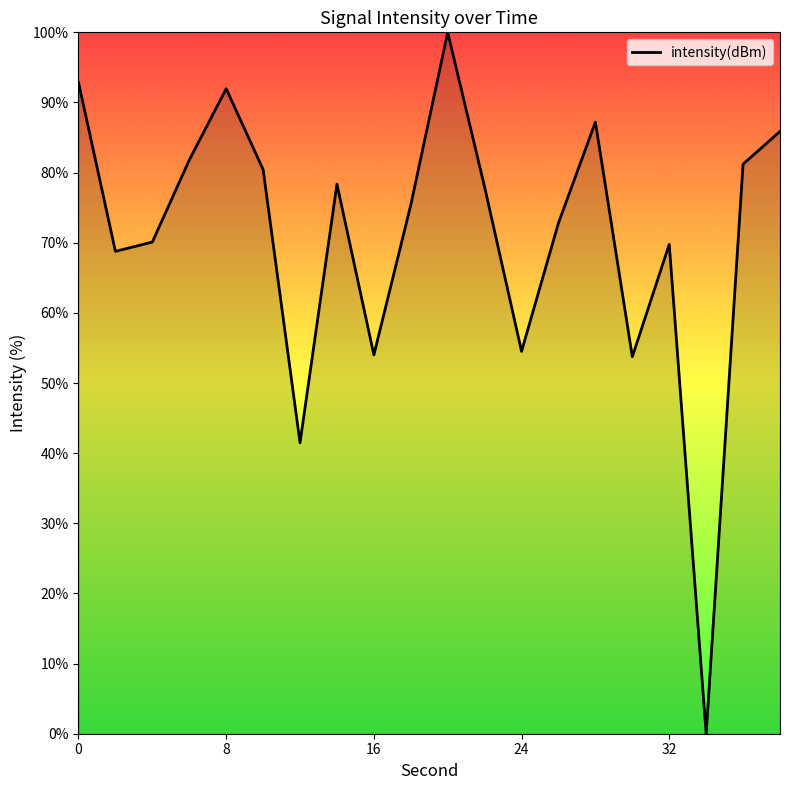

What is the maximum value shown in the chart?

100.0